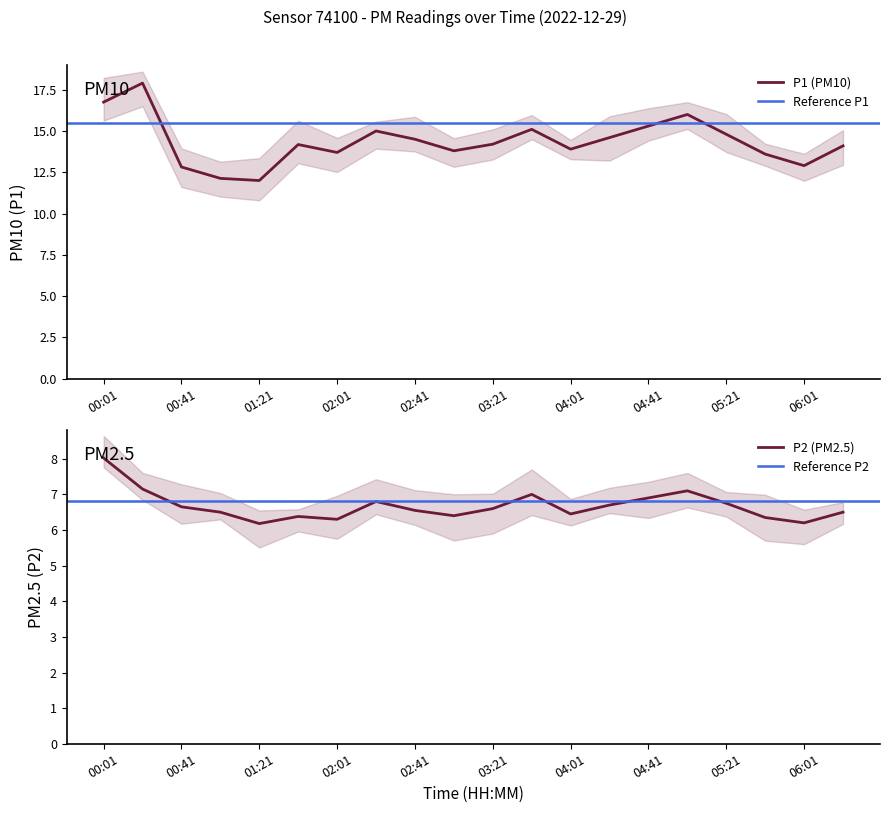

True or false: P1 and P2 intersect in this chart.

False